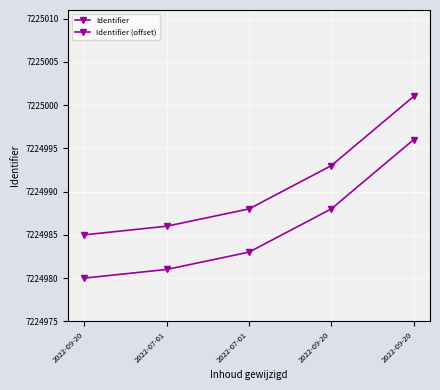

Does the chart have visible grid lines?

Yes